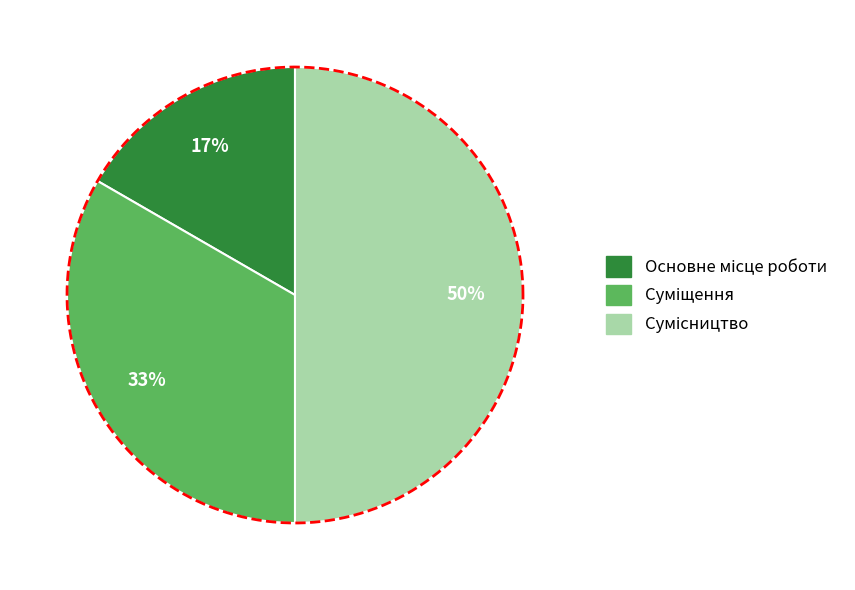

The Суміщення slice represents 22% of the pie. True or false?

False